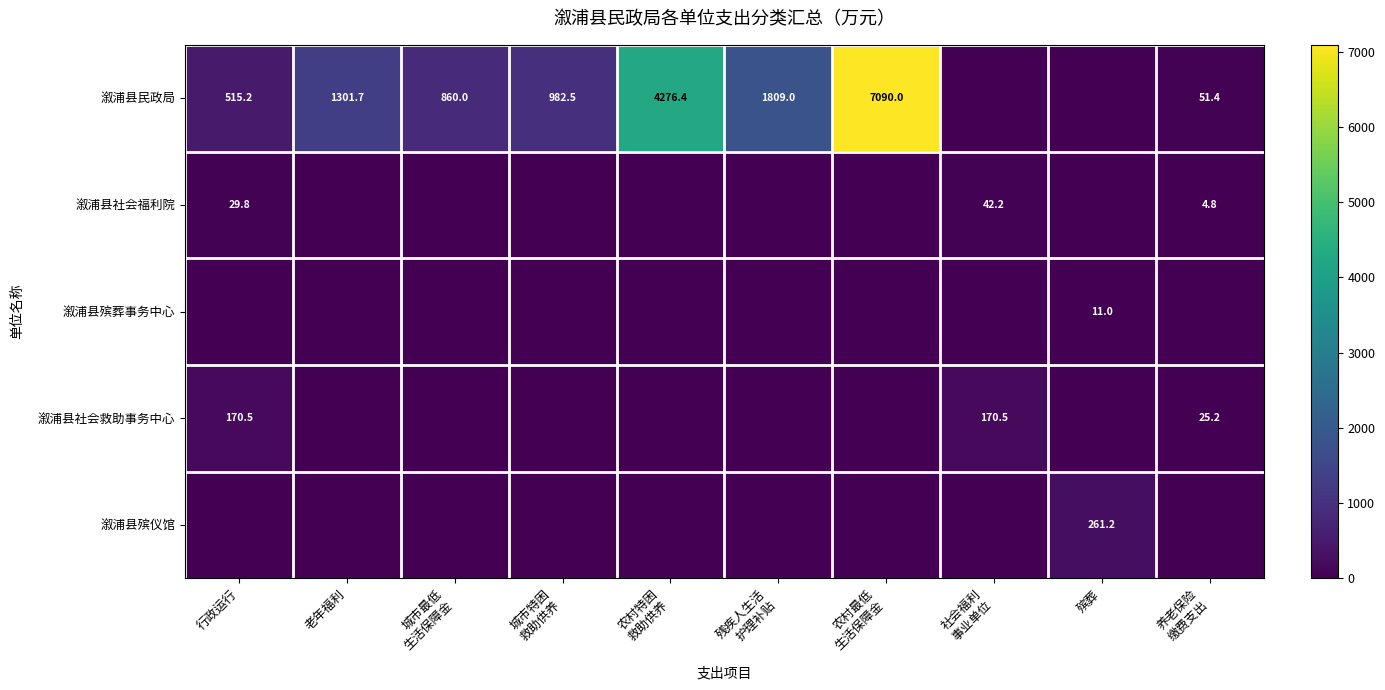

The value of 溆浦县社会救助事务中心 at 老年福利 is 0.0. True or false?

True